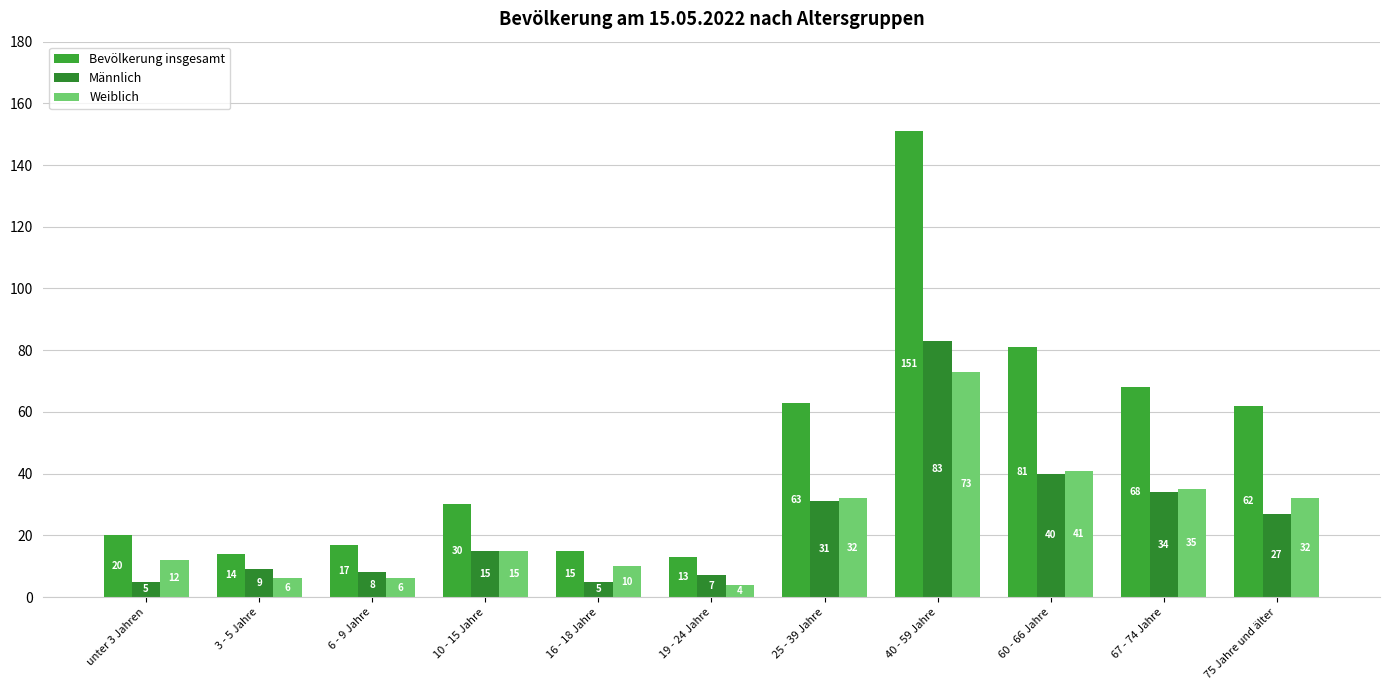

The Weiblich series shows 32 at 75 Jahre und älter. True or false?

True